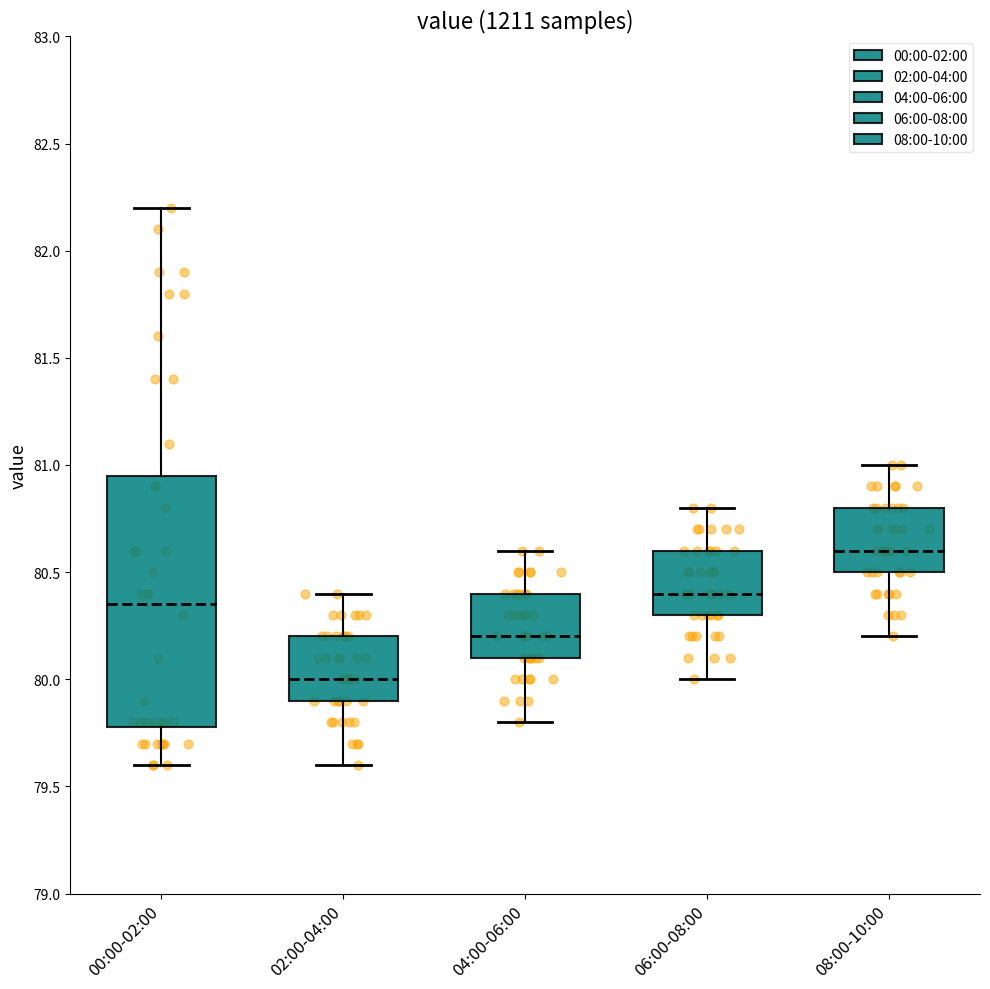

Reading left to right, read every box against the y-axis: the position of its median line, the range the box covers, and the ends of its whiskers. The values are not printed on the chart, so give them approximately, as read against the axis.

00:00-02:00: median 80.35, box 79.80 to 80.95, whiskers 79.60 to 82.20
02:00-04:00: median 80.00, box 79.90 to 80.20, whiskers 79.60 to 80.40
04:00-06:00: median 80.20, box 80.10 to 80.40, whiskers 79.80 to 80.60
06:00-08:00: median 80.40, box 80.30 to 80.60, whiskers 80.00 to 80.80
08:00-10:00: median 80.60, box 80.50 to 80.80, whiskers 80.20 to 81.00